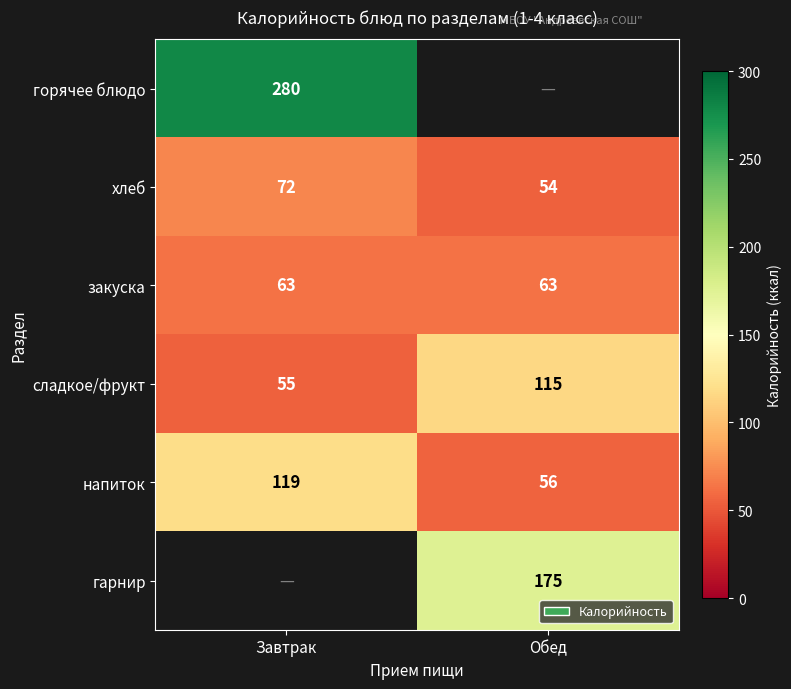

List the labels in order of сладкое/фрукт value, largest first.

Обед, Завтрак